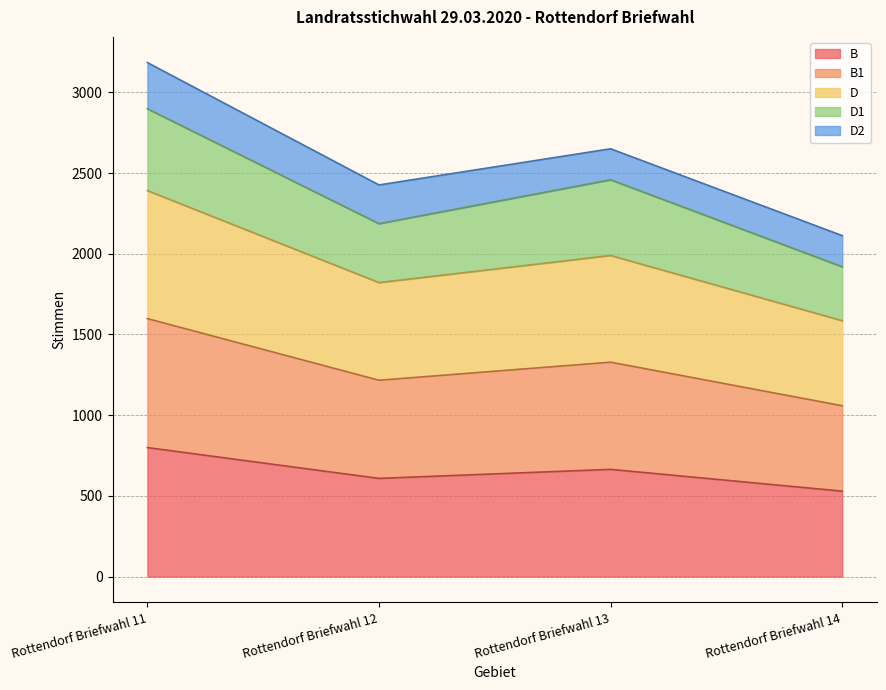

At which category is the sum across all series the highest?

Rottendorf Briefwahl 11